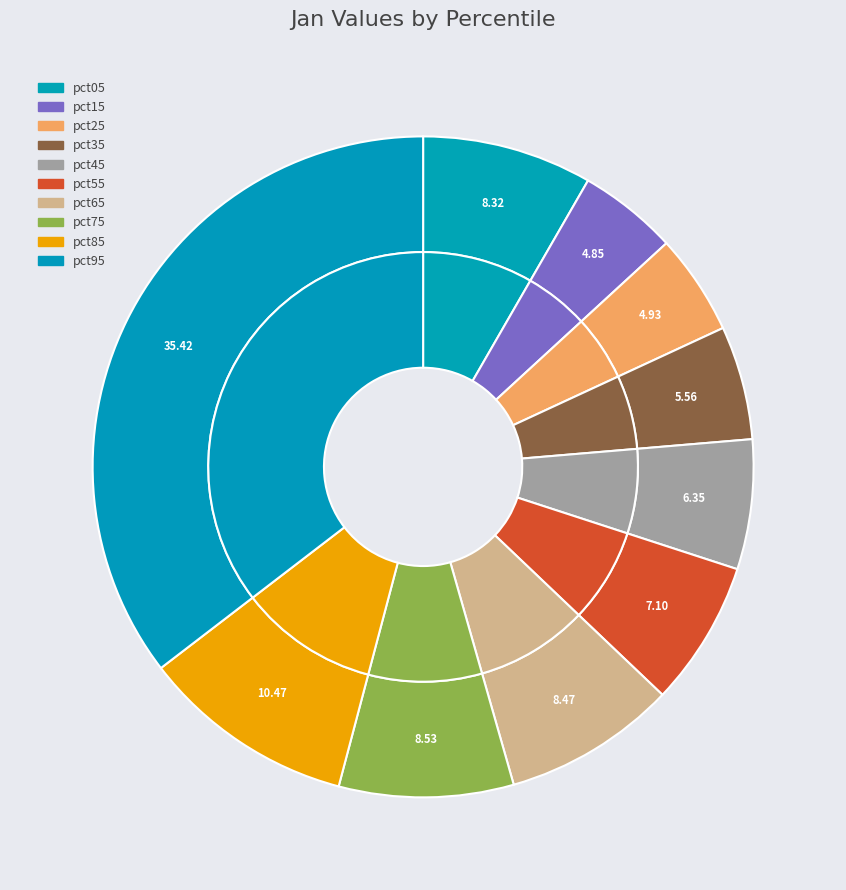

Which slice is the smallest?

pct15